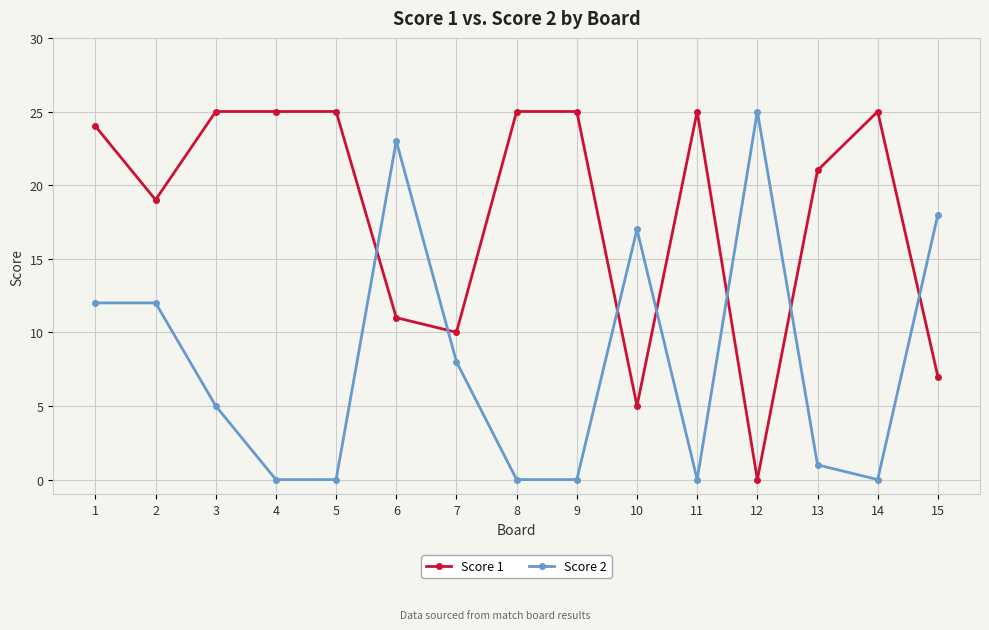

What are all the series names shown in the legend?

Score 1, Score 2